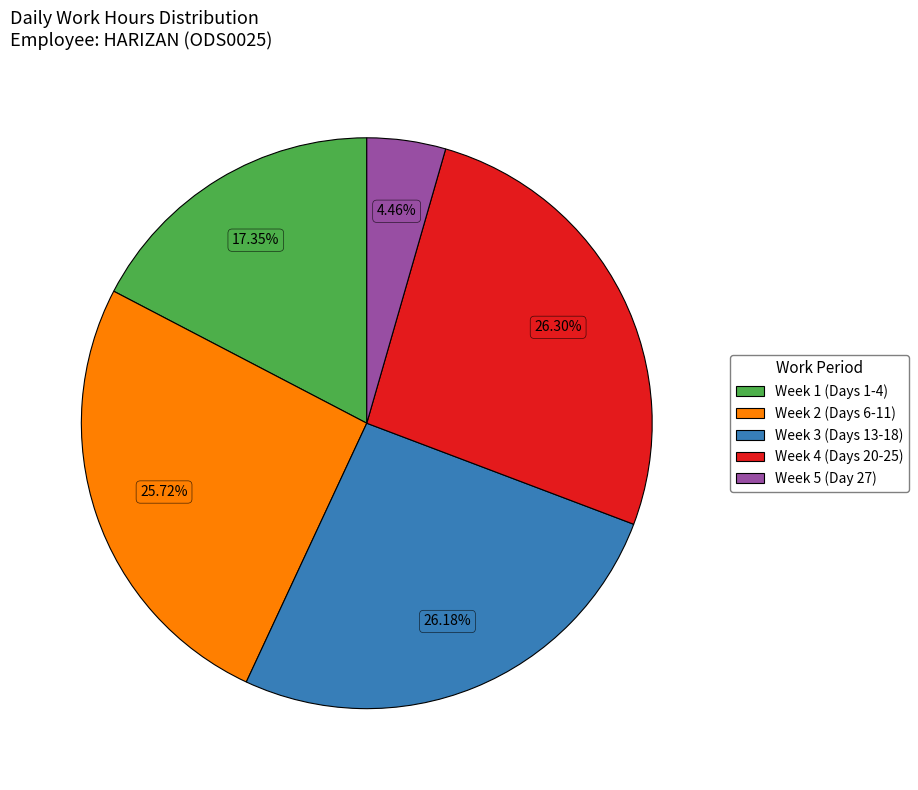

How many segments does this pie chart have?

5